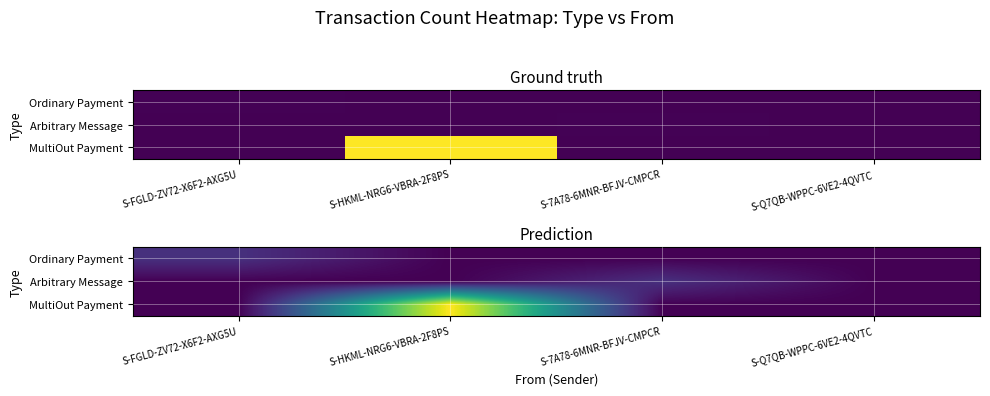

What is the sum of the MultiOut Payment values at S-7A78-6MNR-BFJV-CMPCR and S-HKML-NRG6-VBRA-2F8PS?

5.0